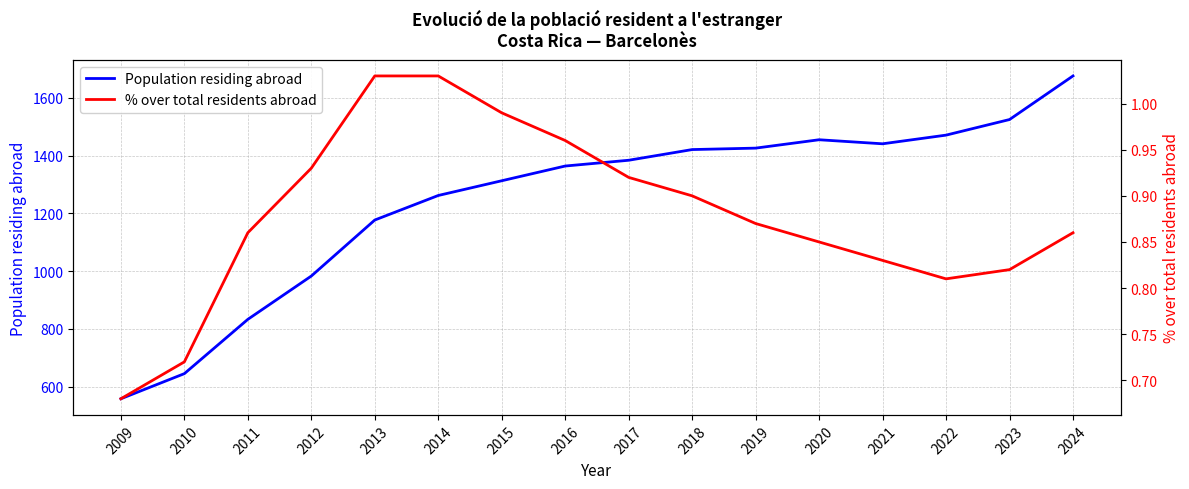

True or false: Population residing abroad has a value of 1676.0 at 2024.

True